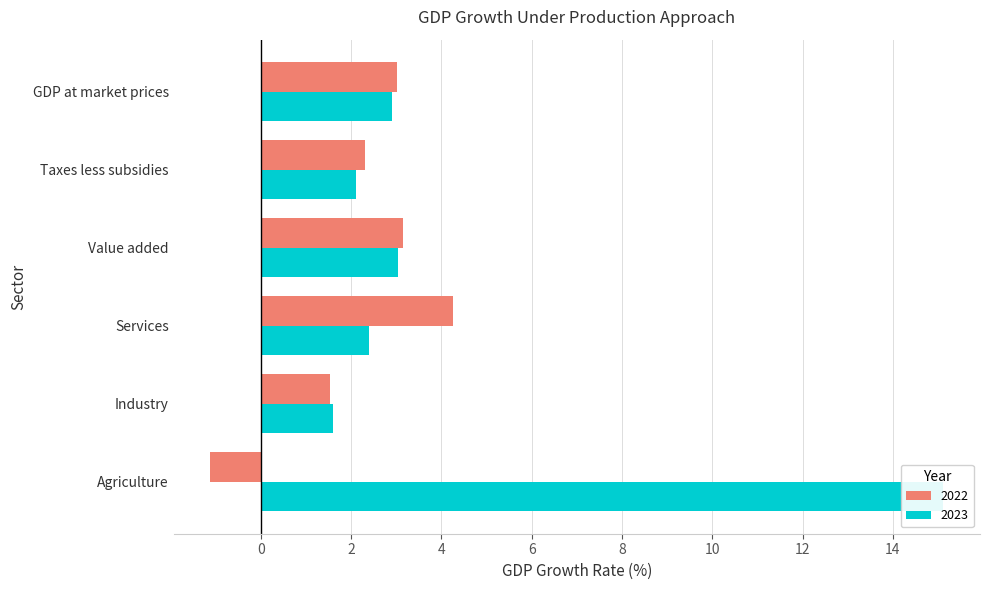

Between Industry and Services, which is larger?

Services